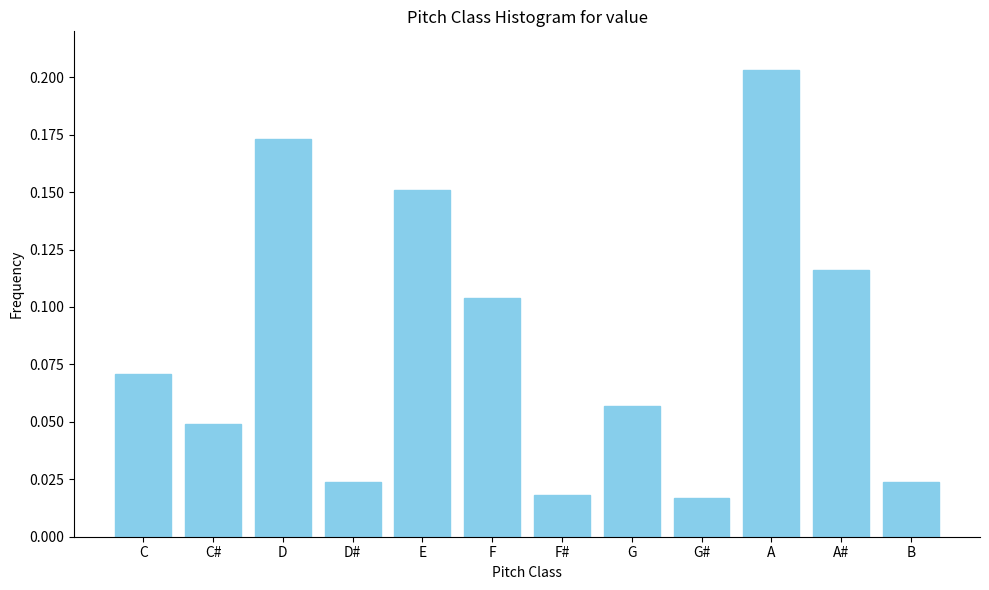

True or false: the data shows 0.1 at E.

False